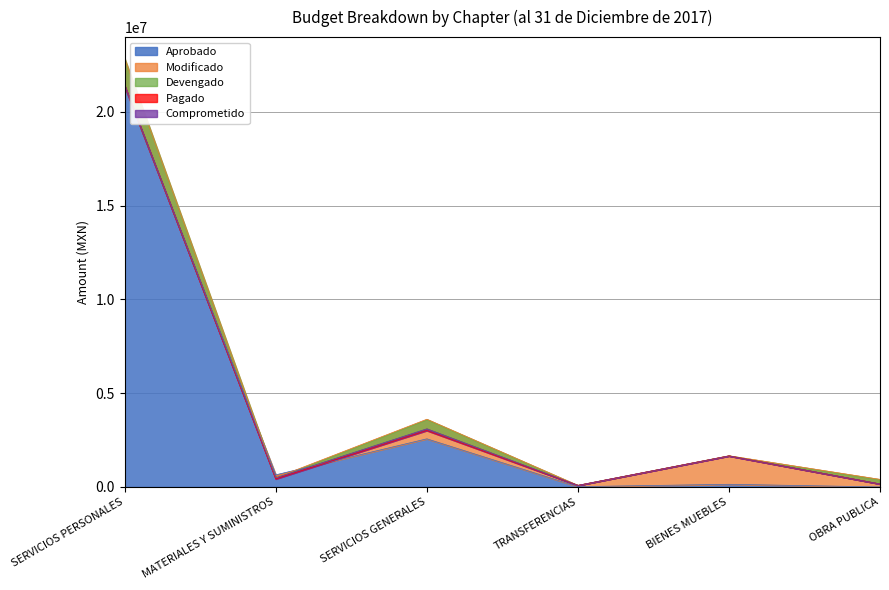

The Aprobado series shows 0.0 at OBRA PUBLICA. True or false?

True